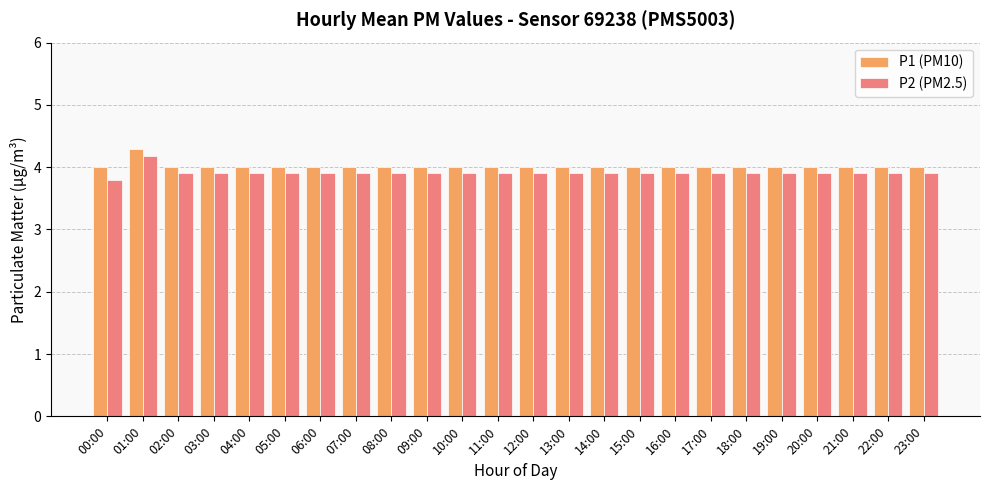

What is the average value of the P1 (PM10) series?

4.0